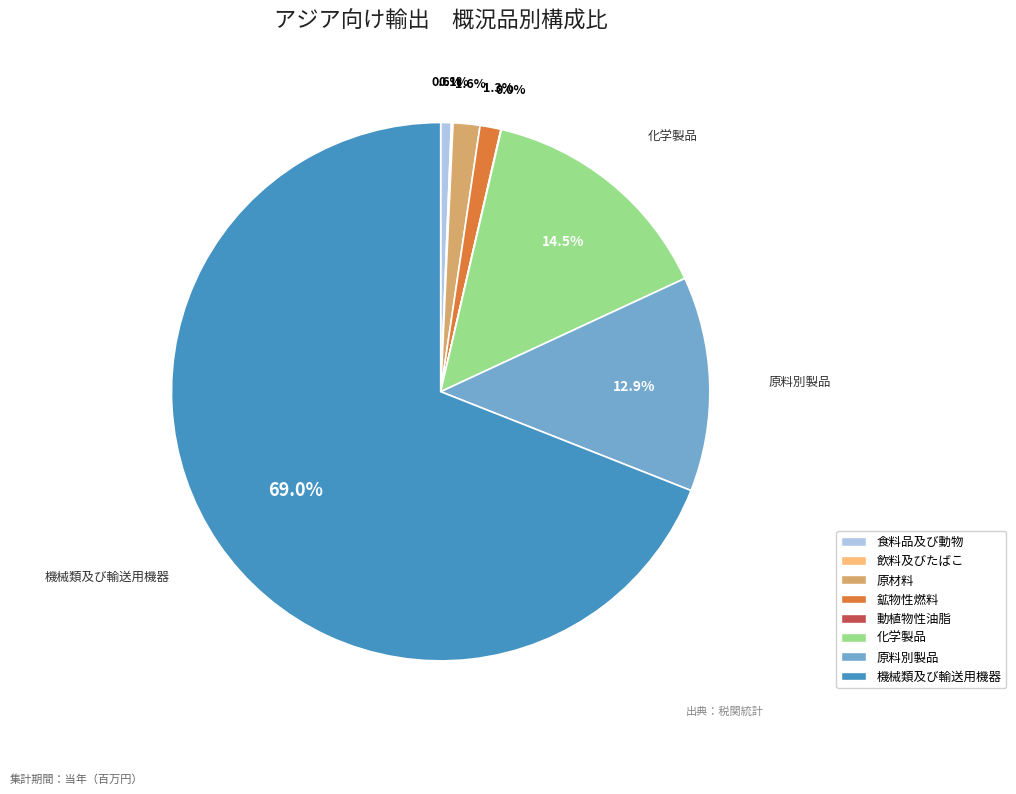

Is there any slice that represents more than half of the pie?

Yes